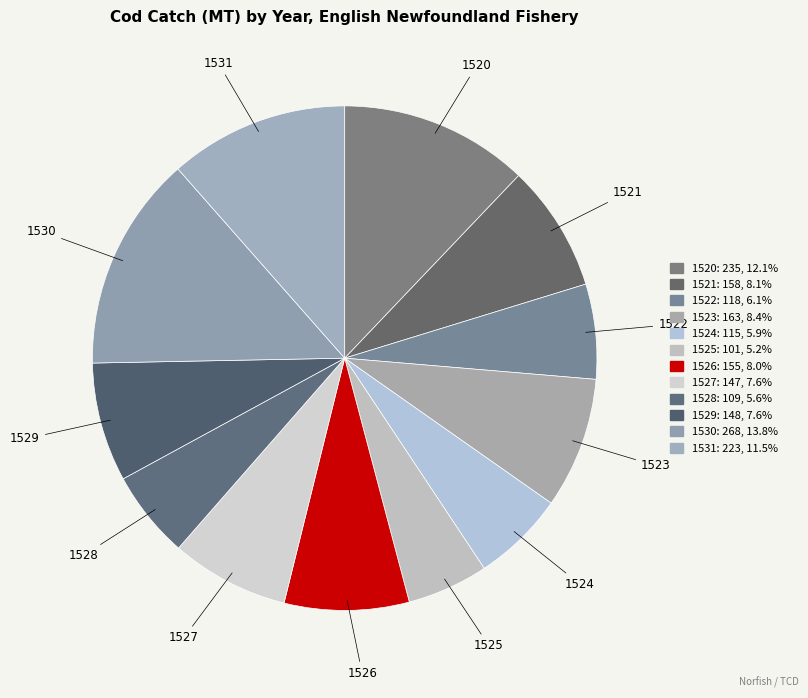

Count the number of slices in the pie.

12